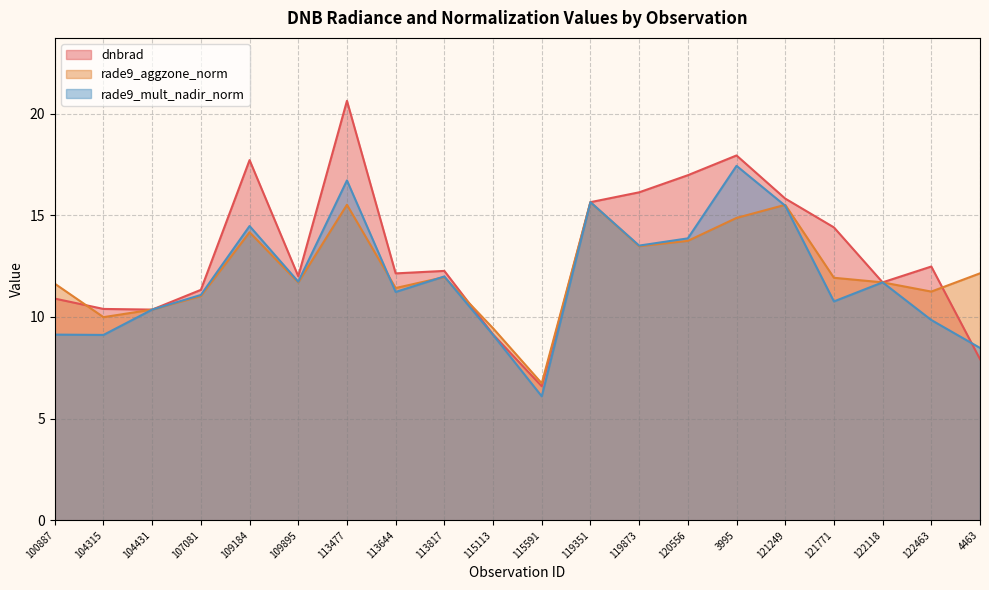

Which series has the largest total across all categories?

dnbrad